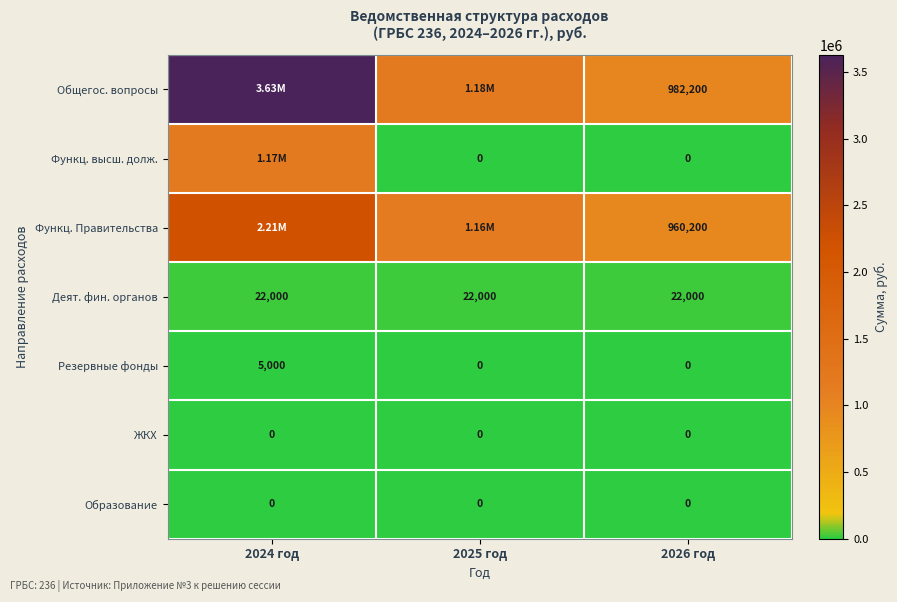

Is the value of Функц. высш. долж. at 2026 год greater than the value of Общегос. вопросы at 2026 год?

No